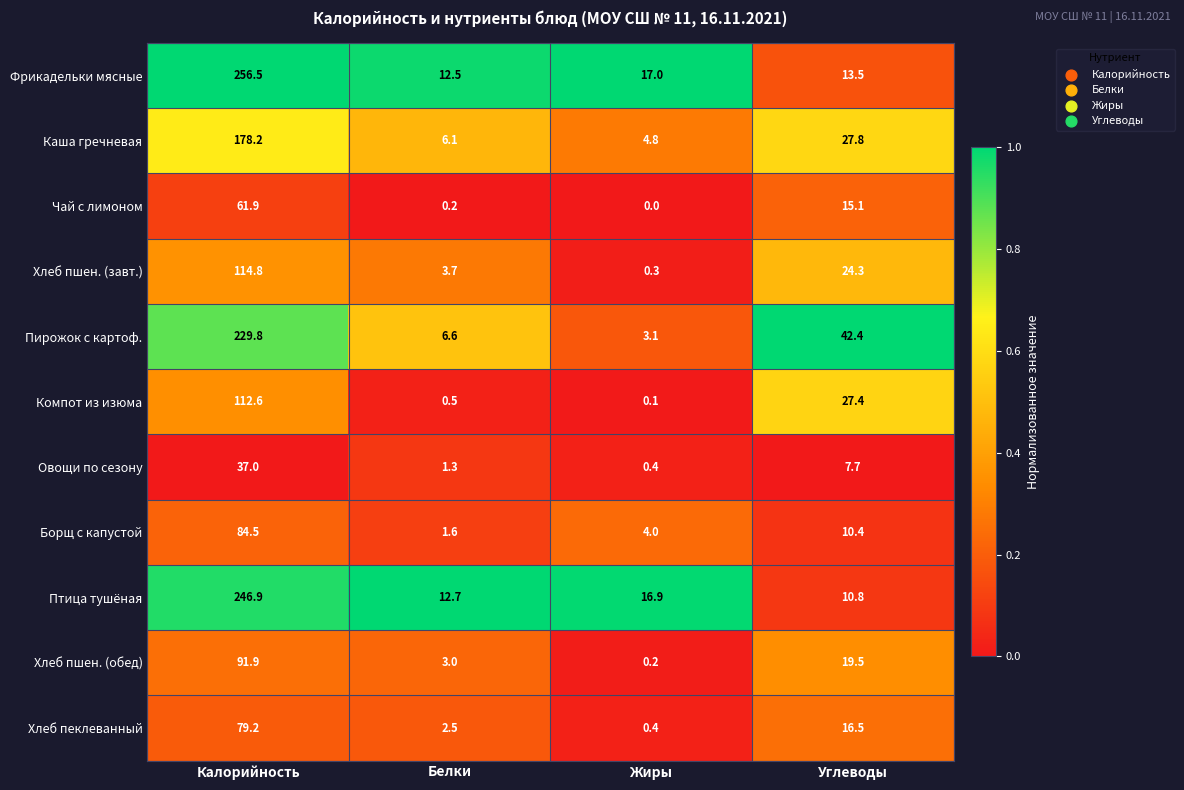

At which category does the chart reach its minimum across all series?

Жиры